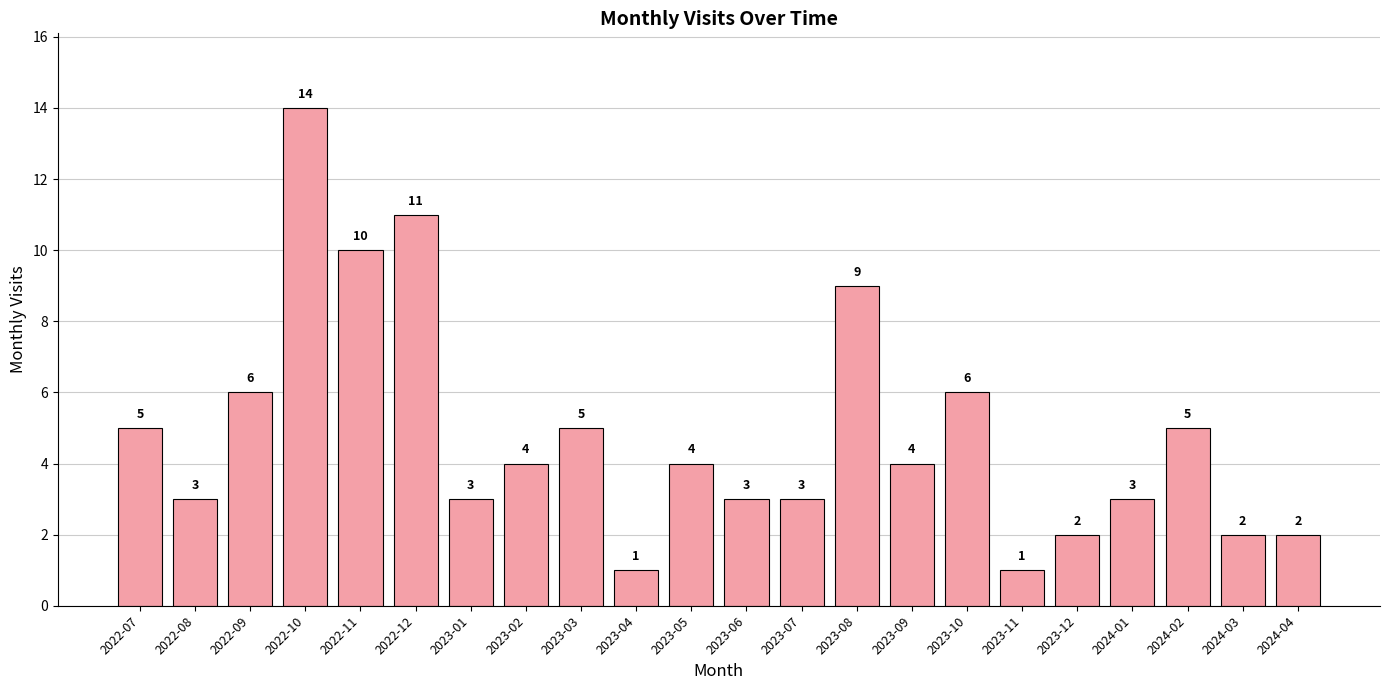

What is the ratio of the value at 2023-10 to the value at 2023-06?

2.0